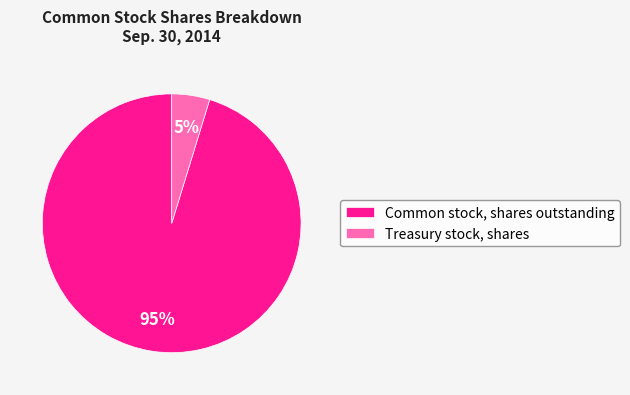

To the nearest percent, what portion does Common stock, shares outstanding represent?

95%